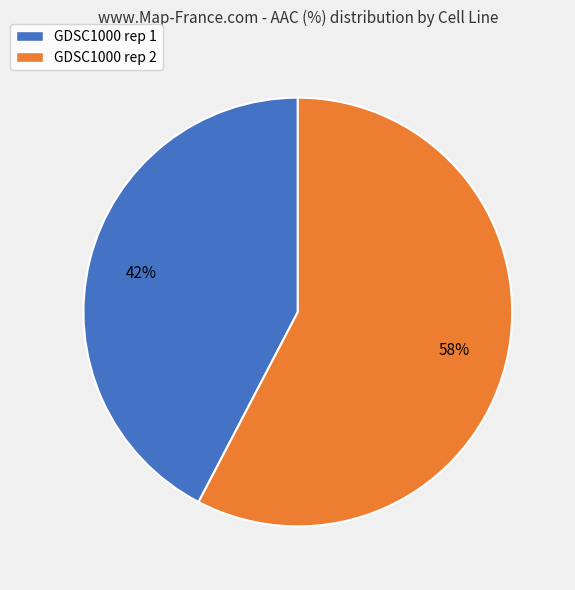

True or false: GDSC1000 rep 2 accounts for 58% of the total.

True